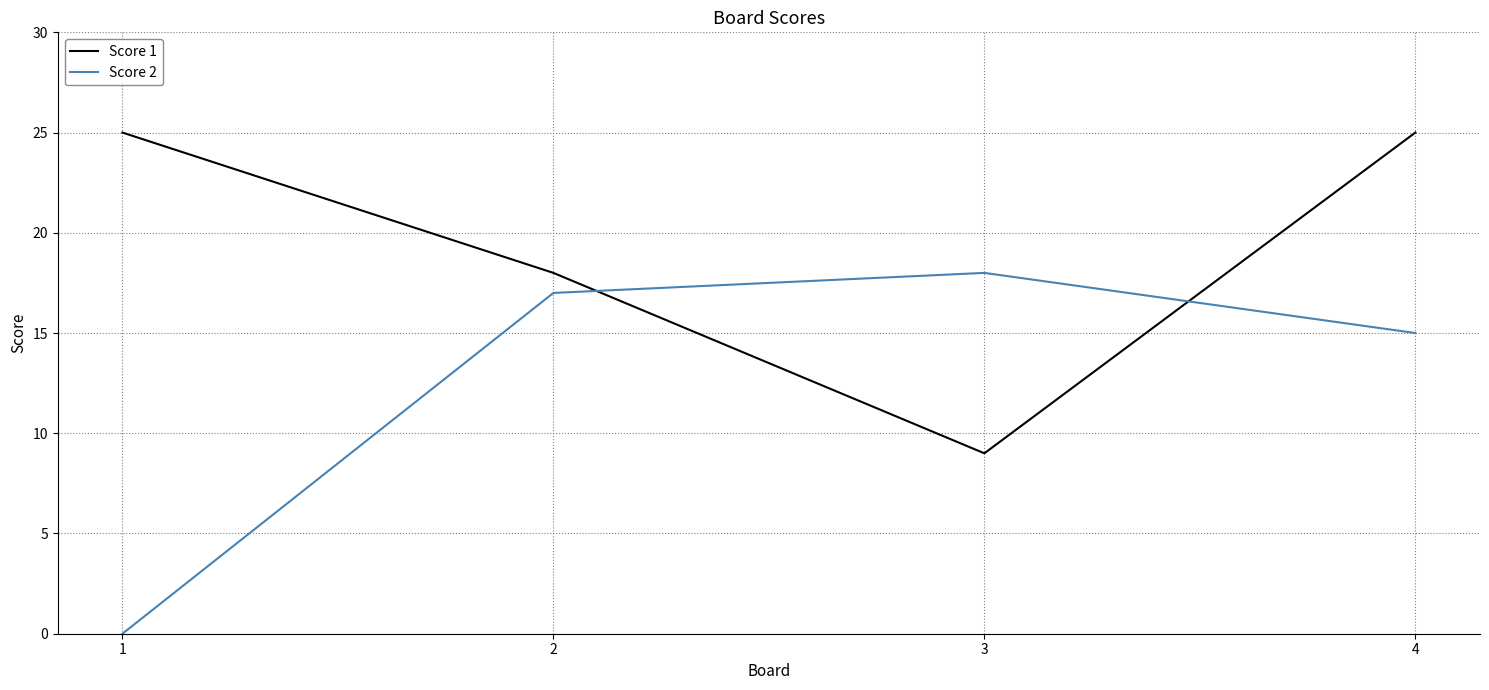

What is the sum of the Score 2 values at 2 and 1?

17